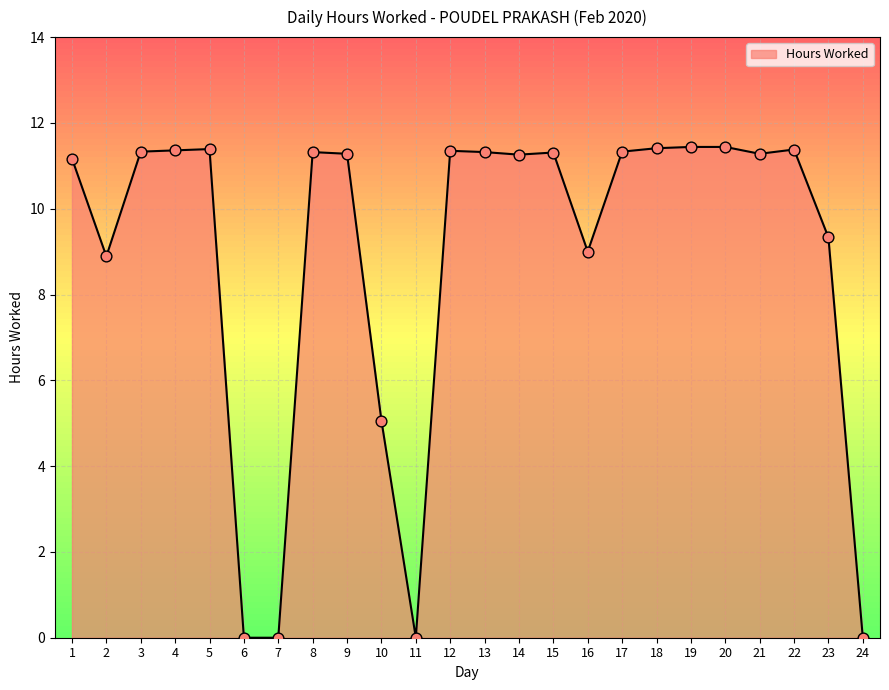

Between 20 and 13, which is larger?

20